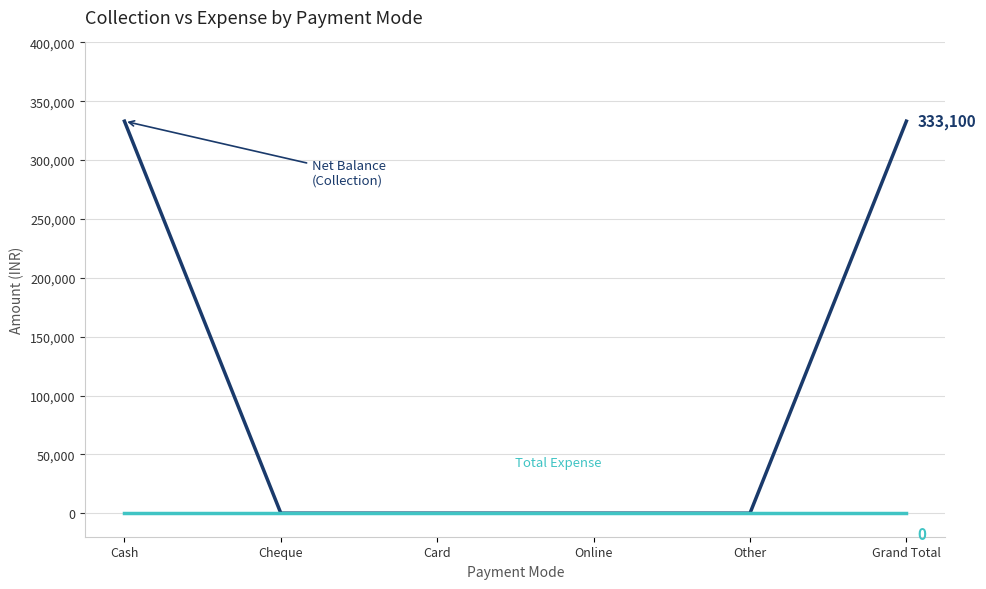

What is the greatest value displayed?

333100